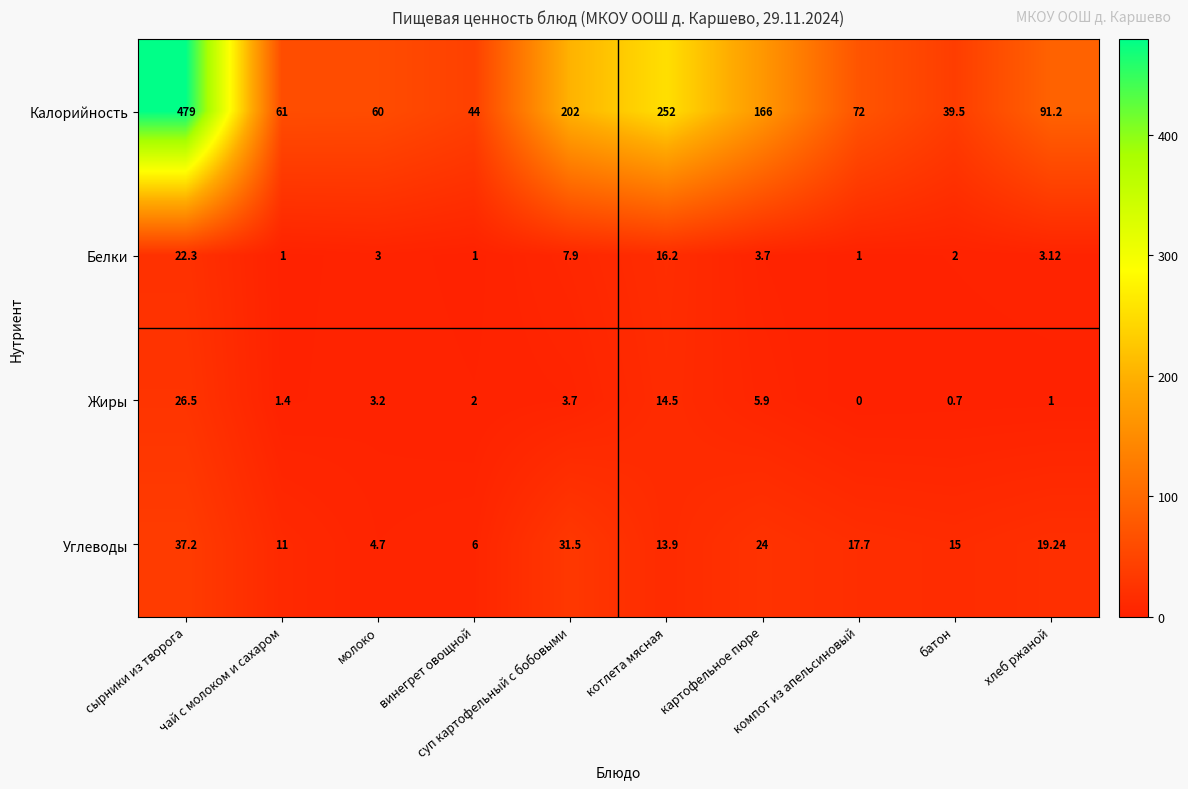

How many data points in Жиры are less than 3?

5